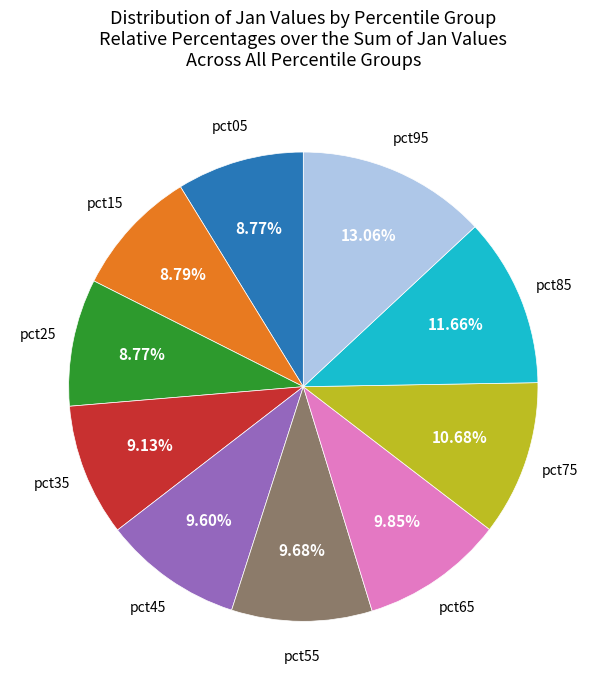

Is there a majority slice in this chart?

No